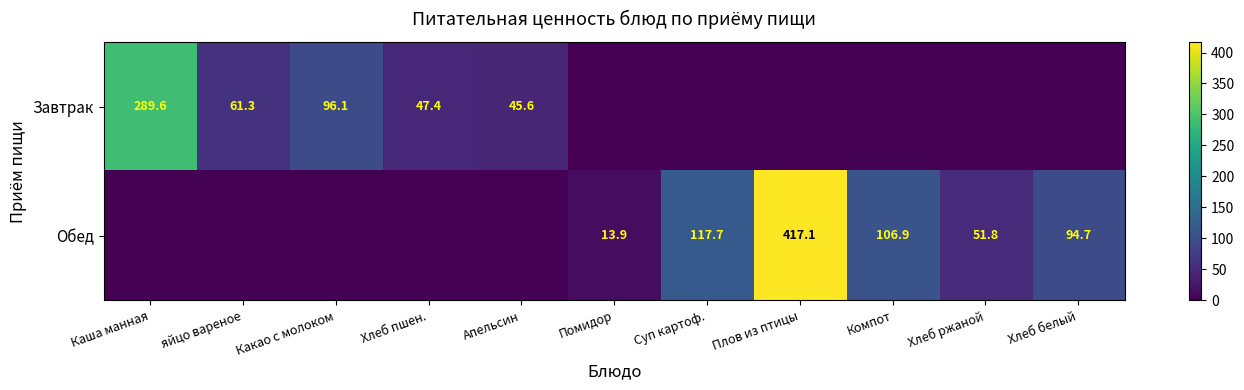

What is the difference between the Обед values at Компот and Суп картоф.?

10.8